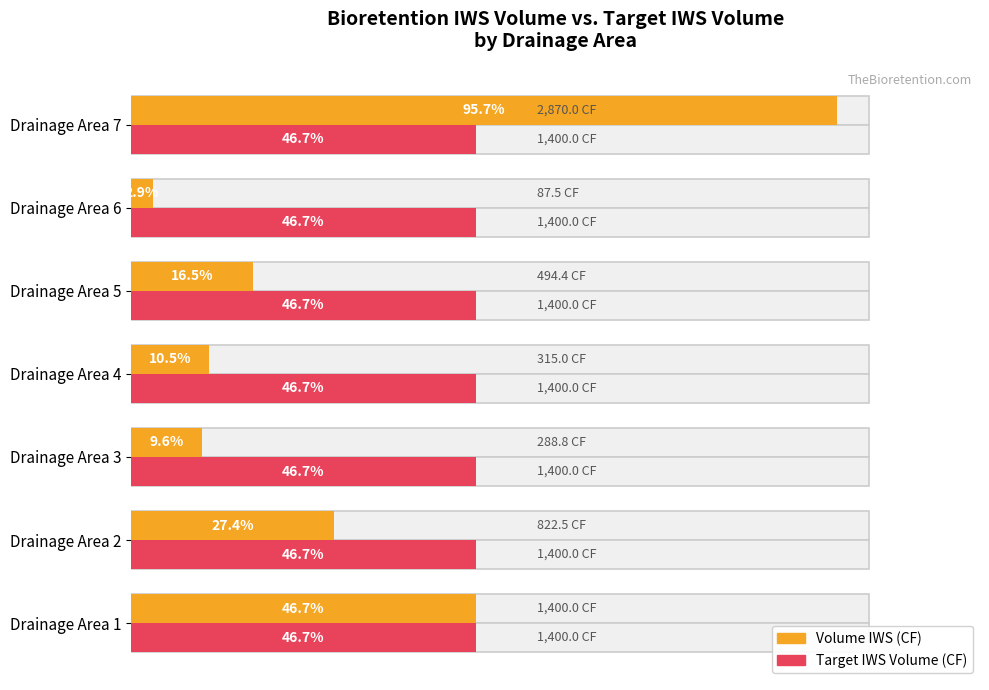

What is the difference between the maximum and minimum values in the Volume IWS (CF) series?

2782.5